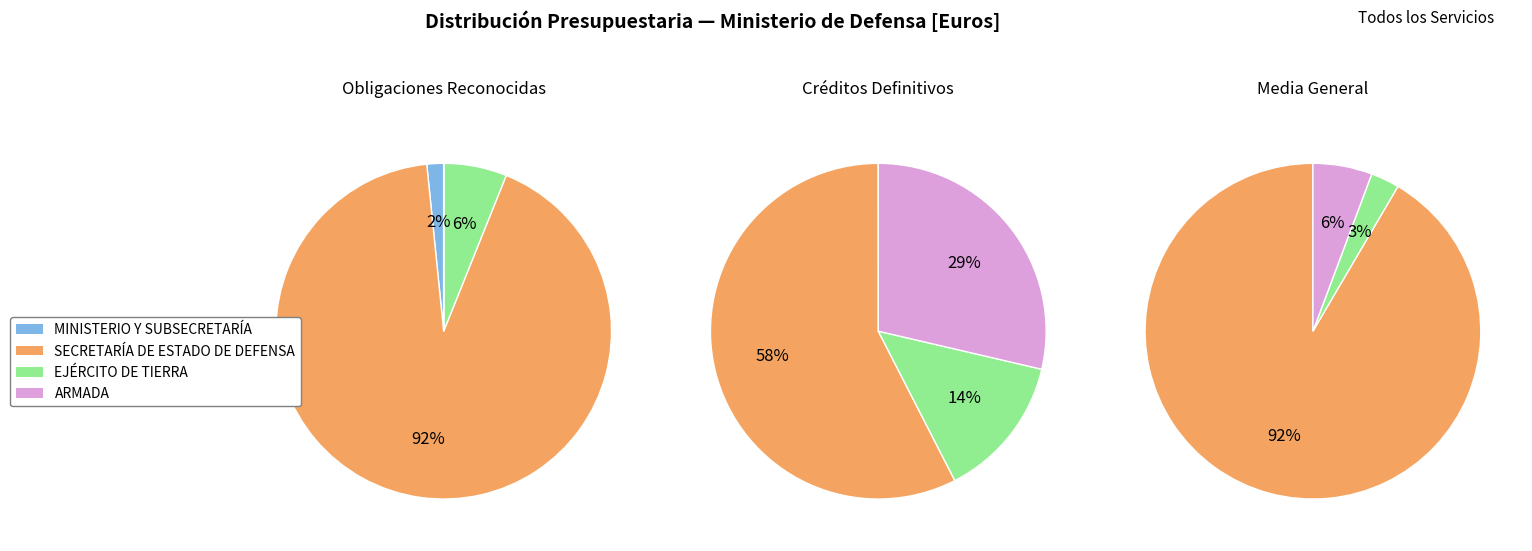

The ARMADA slice represents 14% of the pie. True or false?

False